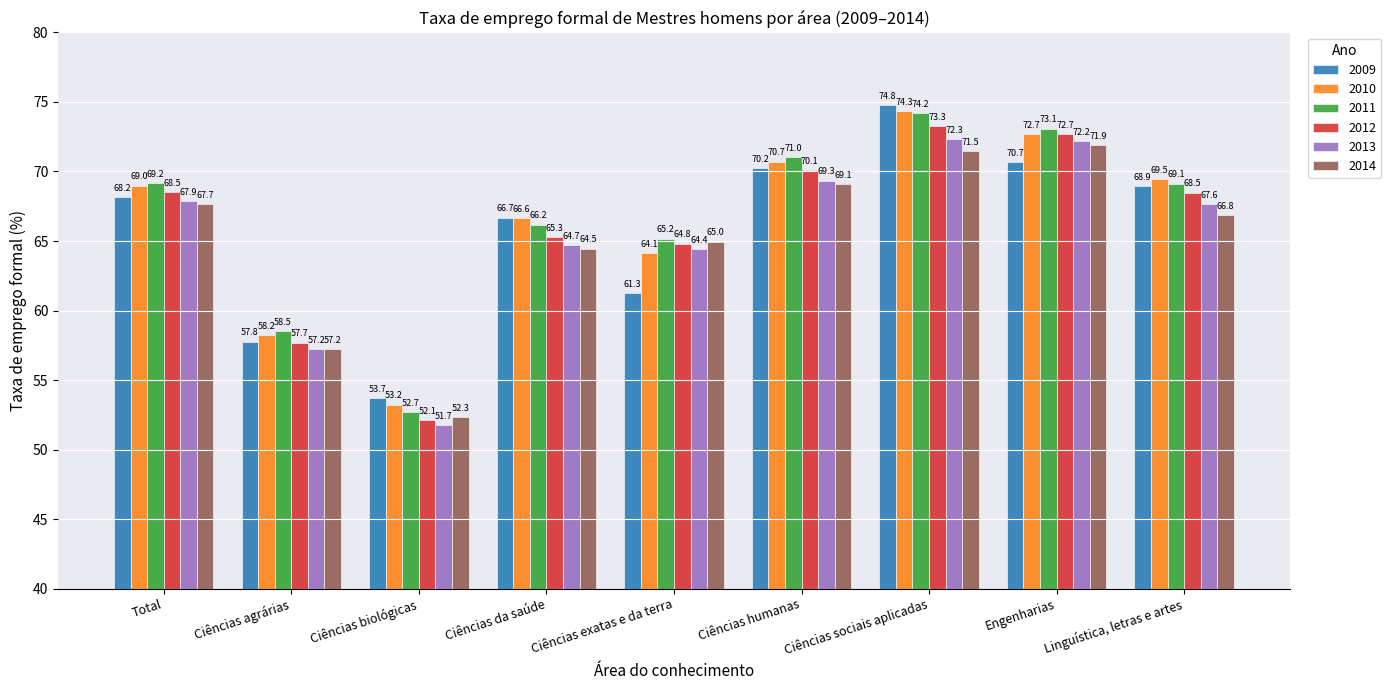

The 2009 series shows 61.3 at Ciências exatas e da terra. True or false?

True